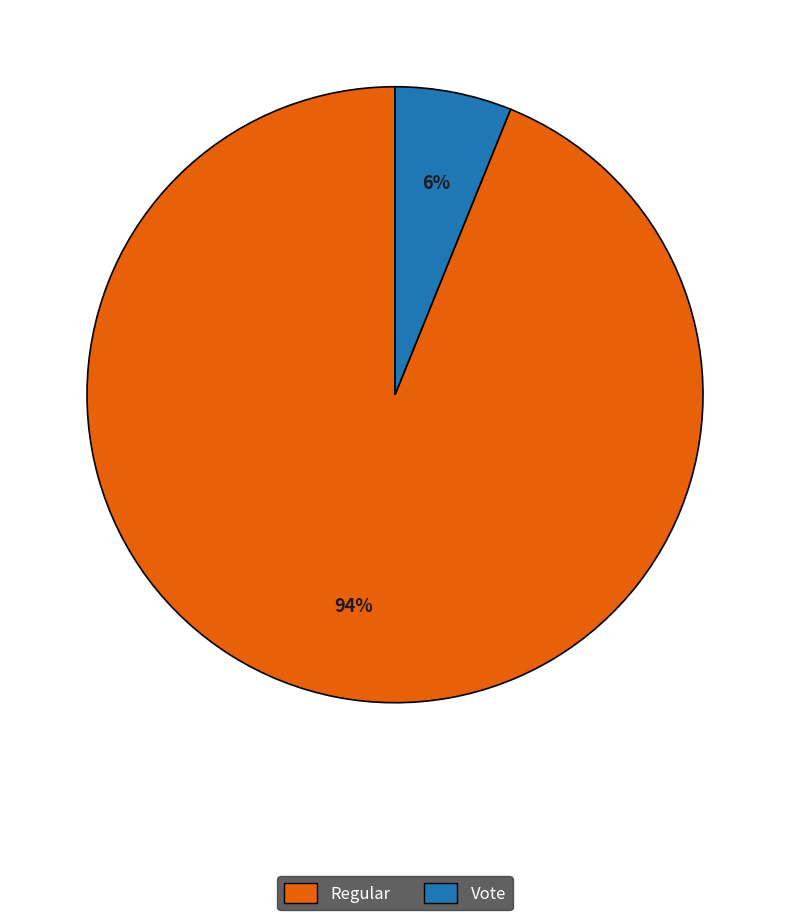

To the nearest percent, what is the average slice percentage?

50%